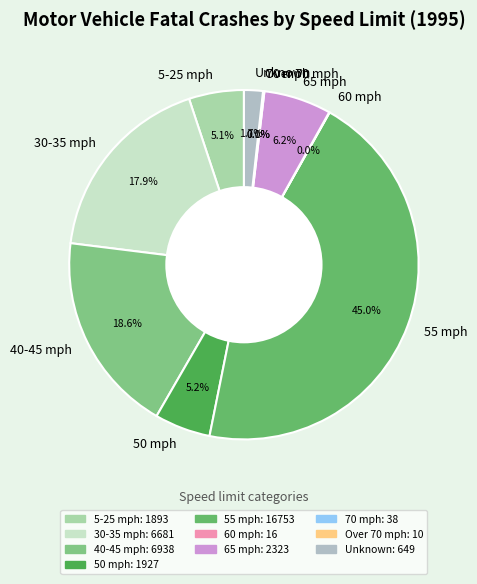

Which slice is the largest?

55 mph